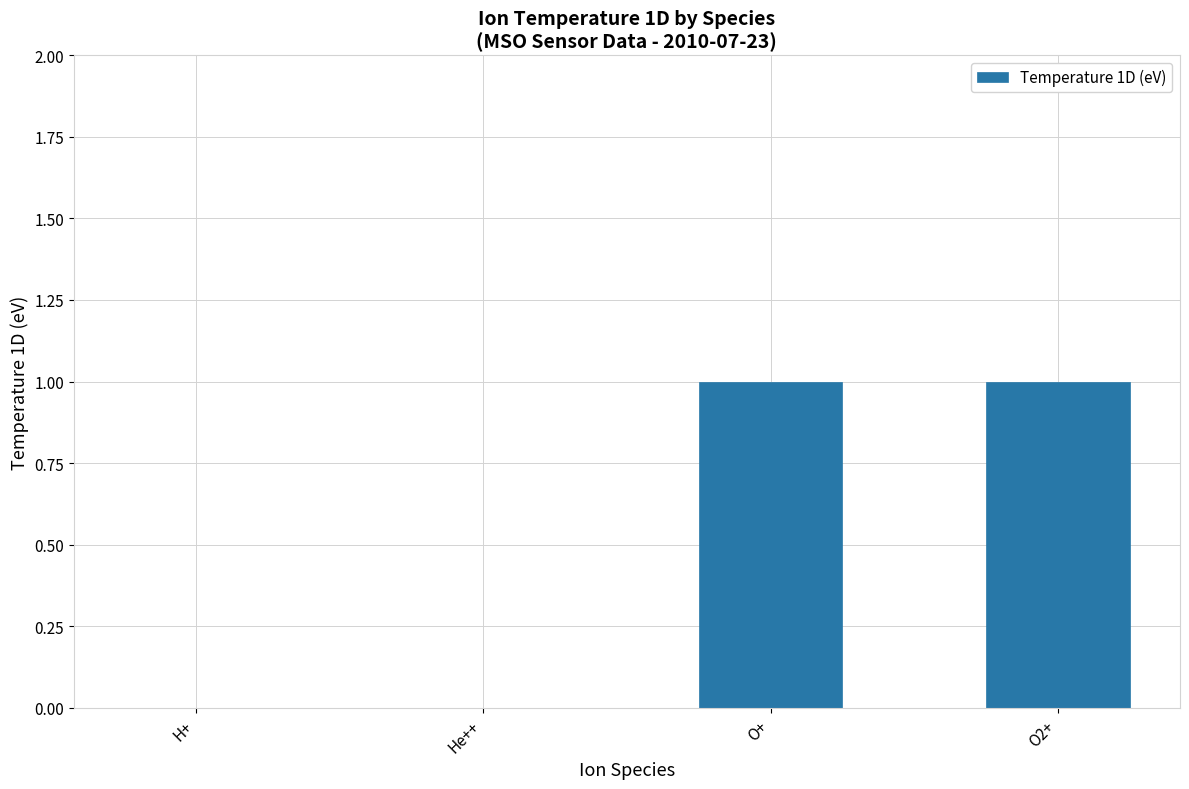

Reading left to right, extract all data points from this chart.

0	0	1	1